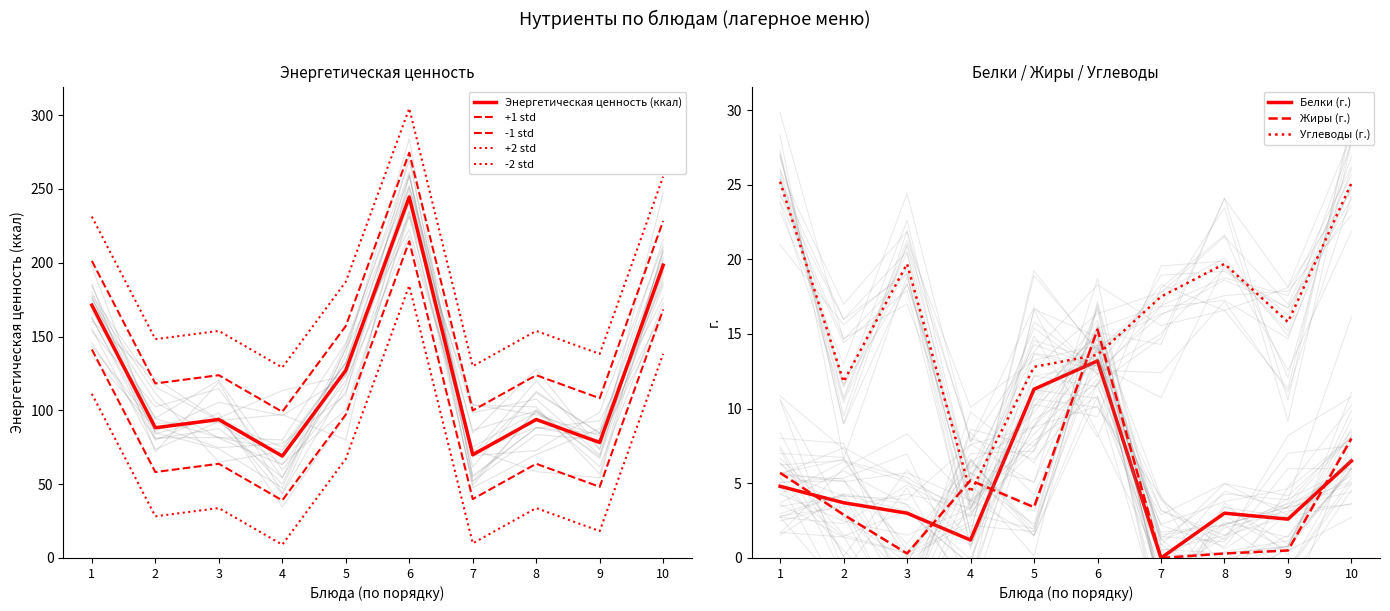

What is the maximum value for Белки (г.)?

13.2